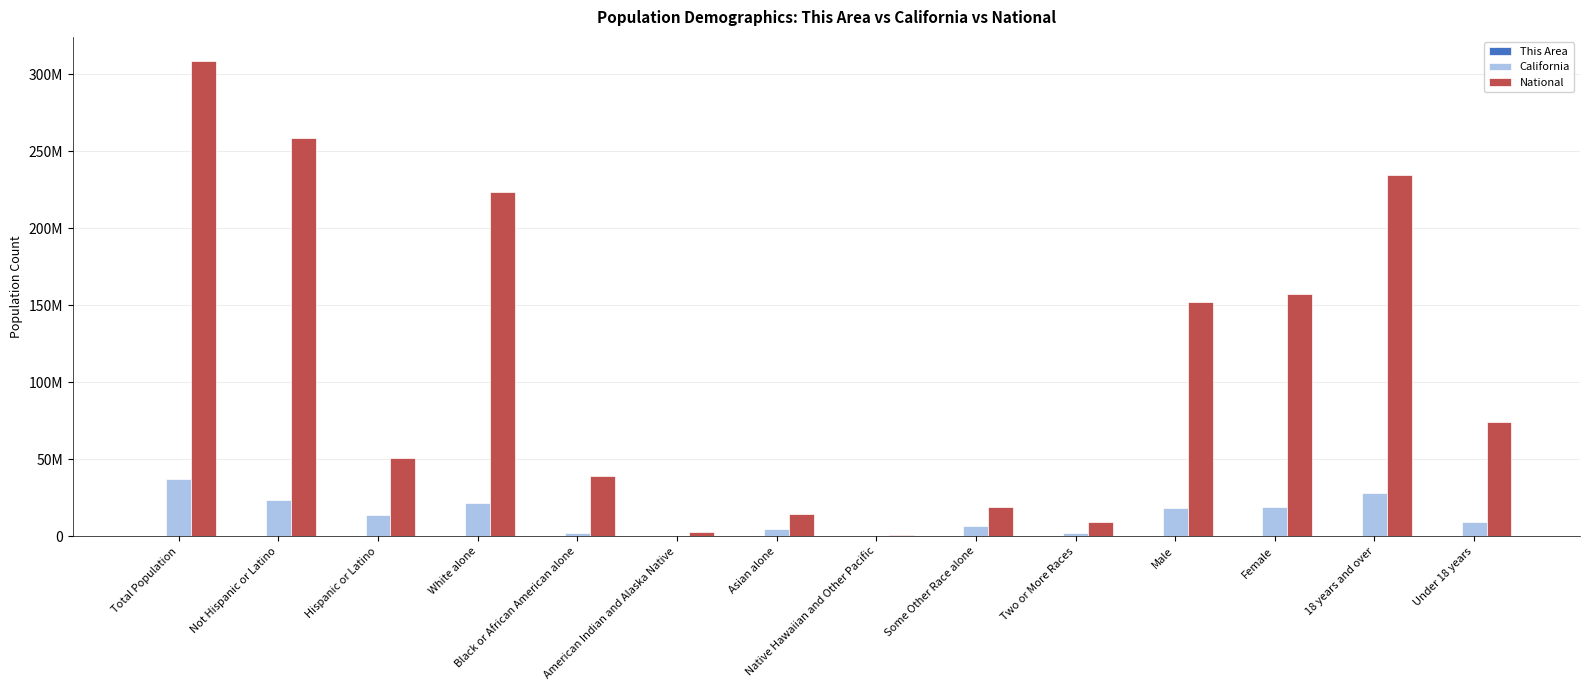

The This Area series shows 5 at Black or African American alone. True or false?

False